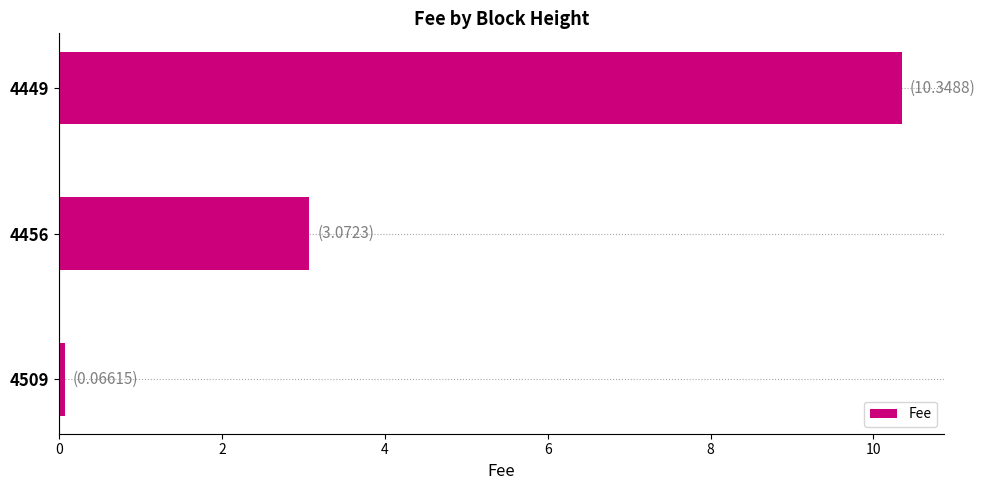

What is the sum of all values?

13.5